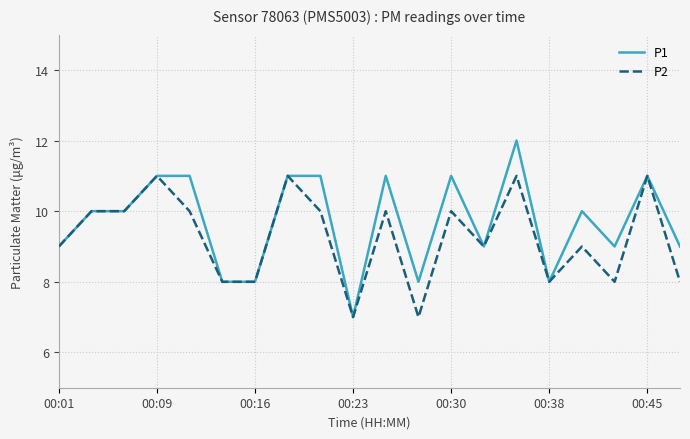

What is the maximum value shown in the chart?

12